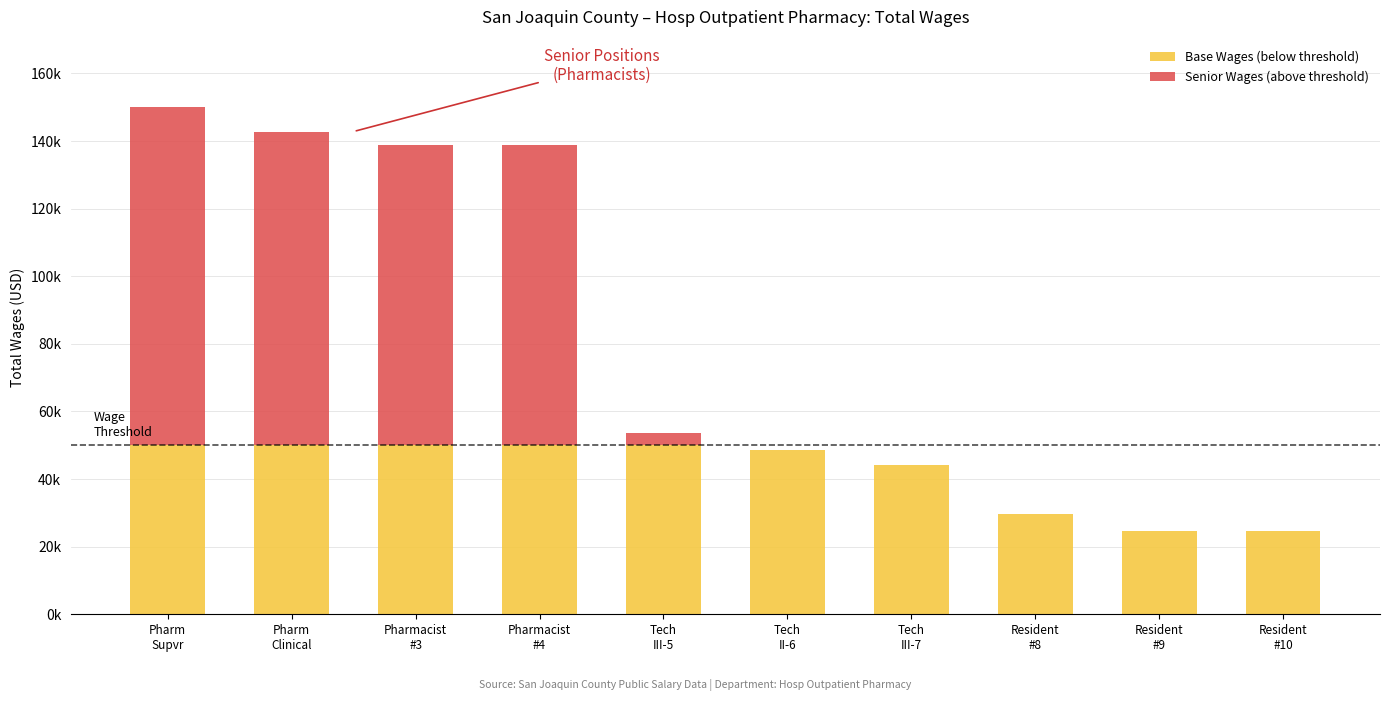

The value of Senior Wages (above threshold) at Pharm
Supvr is 32827. True or false?

False